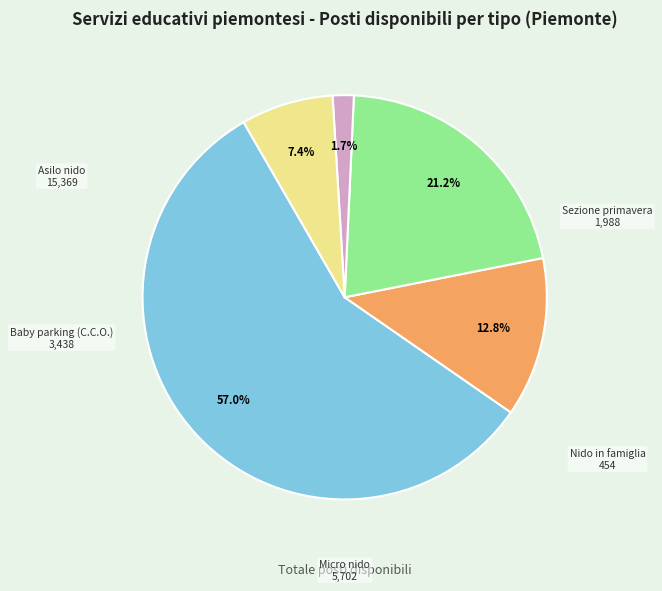

Is there any slice that represents more than half of the pie?

Yes